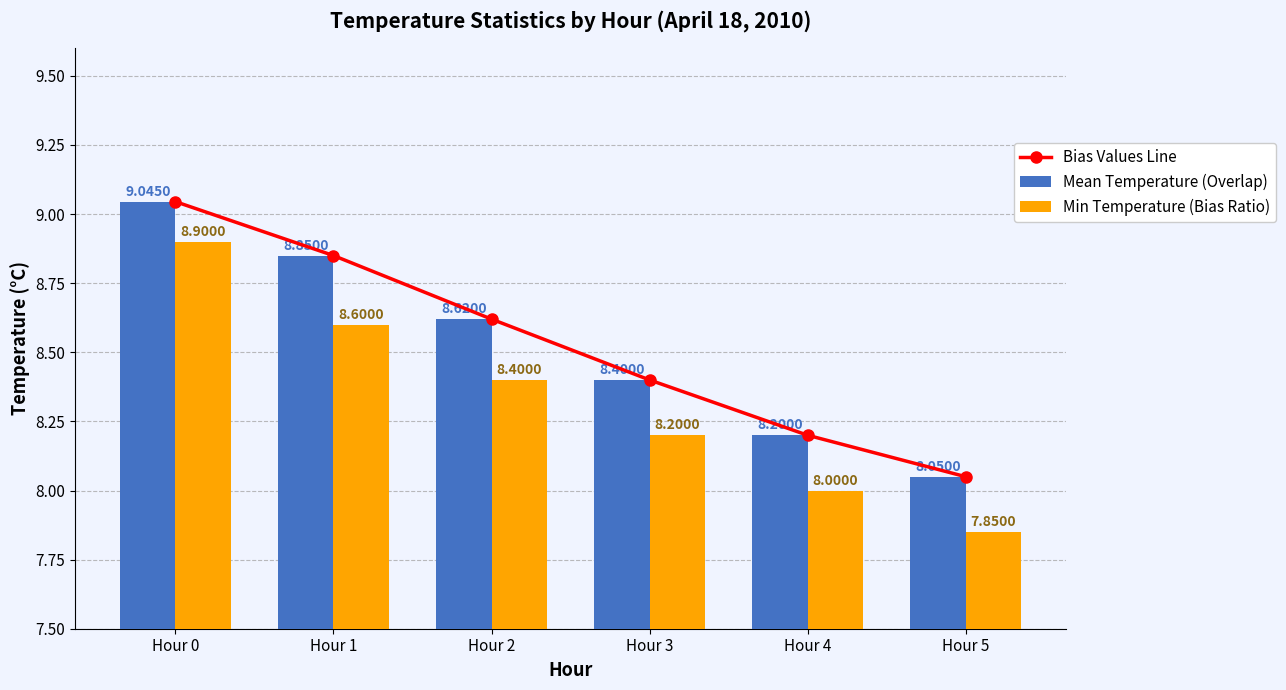

Which series has the widest spread of values?

Min Temperature (Bias Ratio)